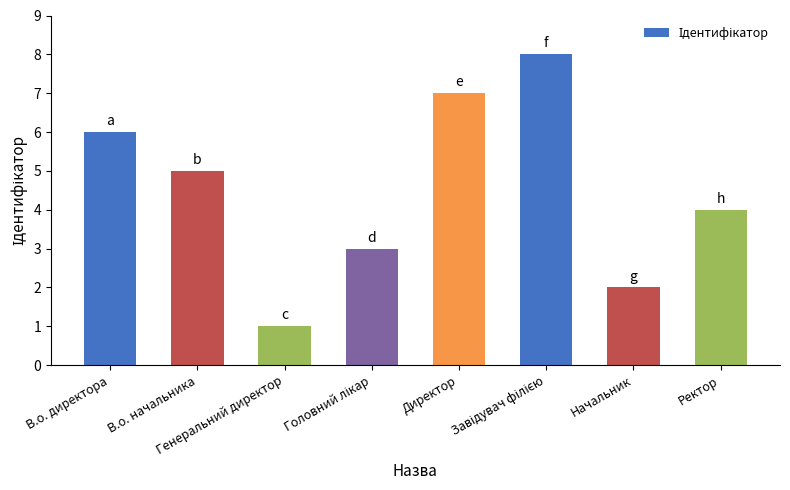

Where is the data nearest to the value 4?

Ректор